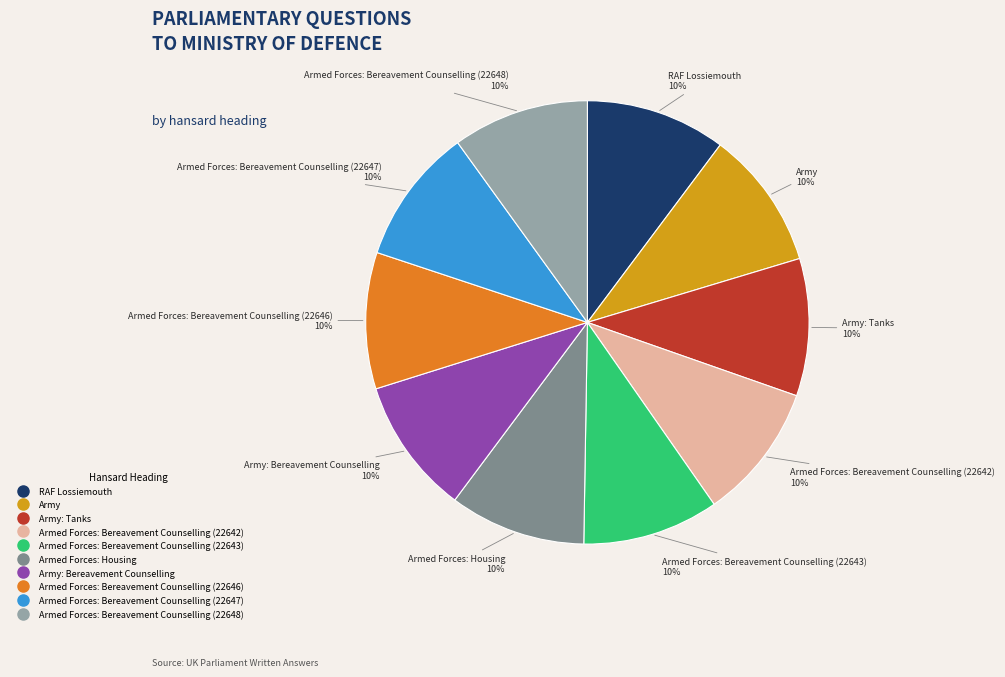

Is there a majority slice in this chart?

No